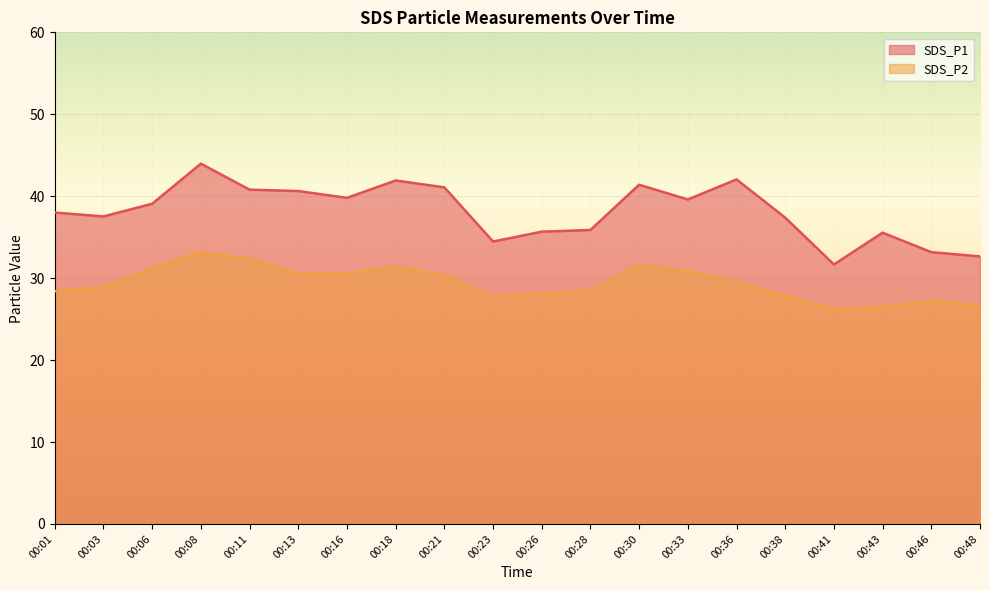

Is it true that SDS_P2 equals 47.4 at 00:43?

False